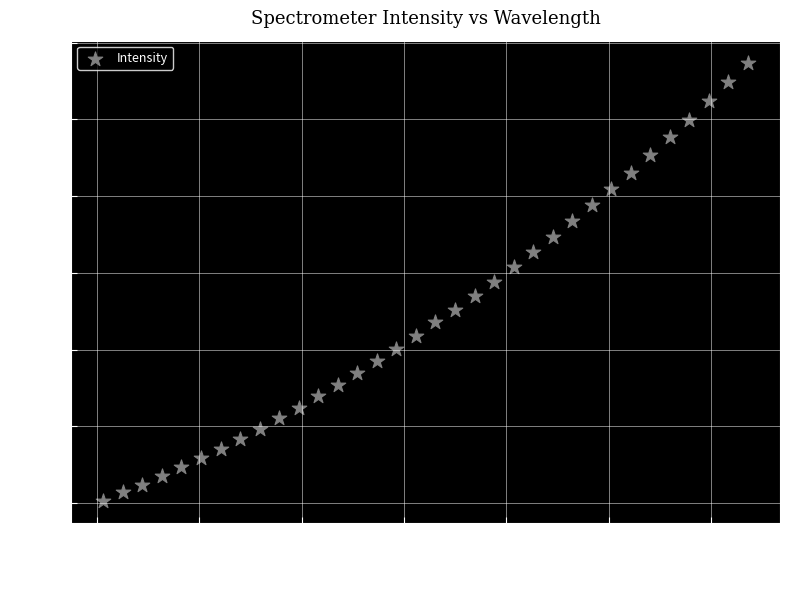

What is the range of X values (max minus min)?

6.3